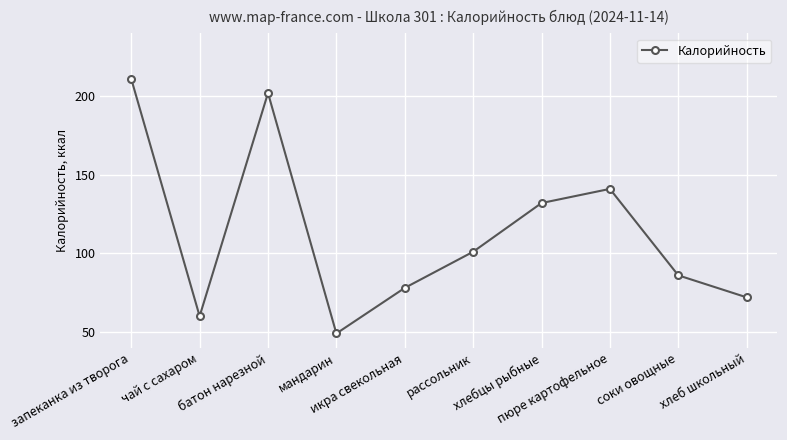

What is the sum of the values at икра свекольная and пюре картофельное?

219